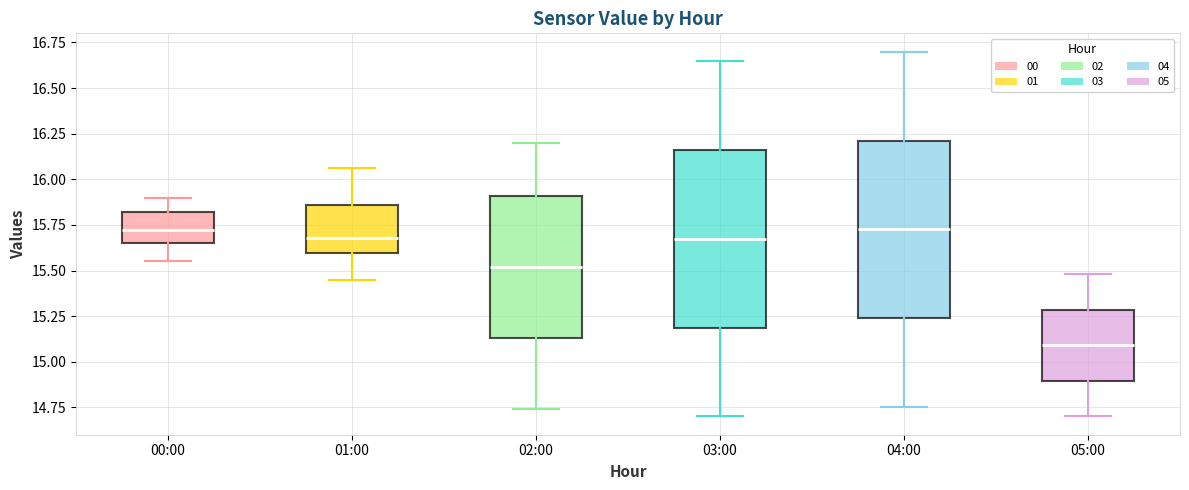

Where does the upper whisker of the box for 03:00 end on the y-axis? The values are not printed on the chart, so give them approximately, as read against the axis.

16.65